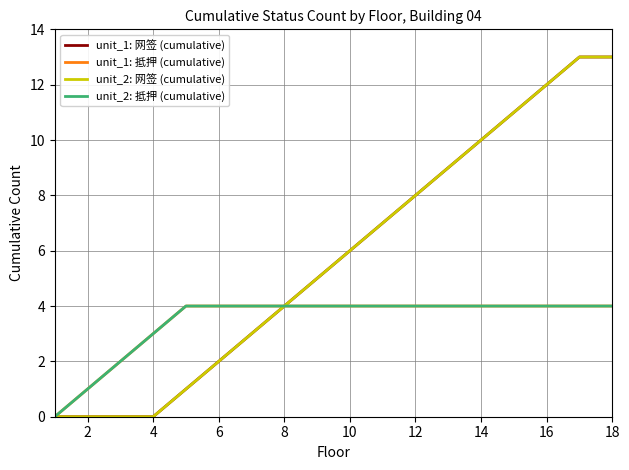

Is this an area chart (filled region under the line)?

No